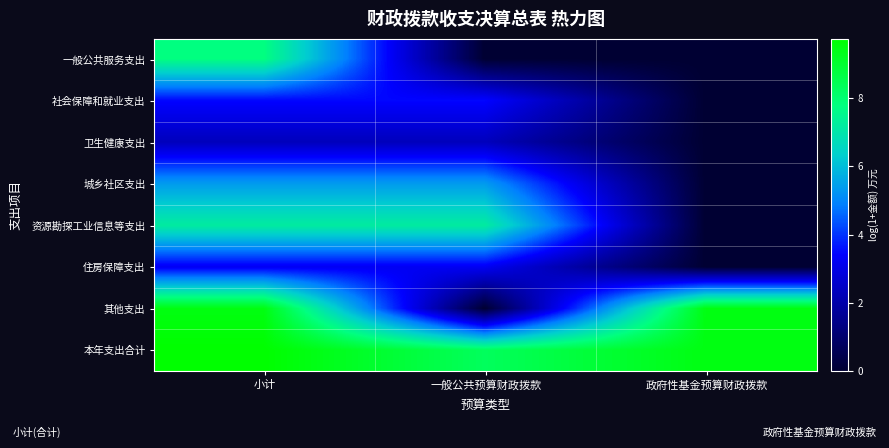

At which category is the sum across all series the highest?

小计